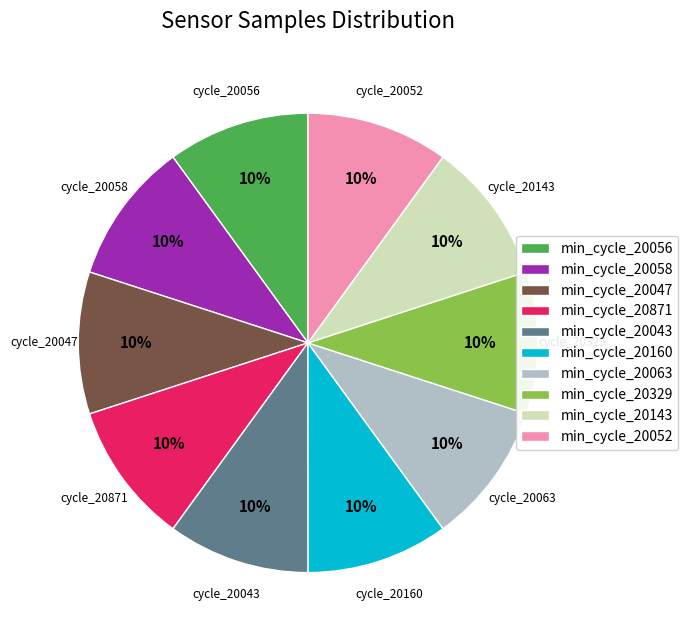

What is the ratio of the value at min_cycle_20056 to the value at min_cycle_20143?

1.0